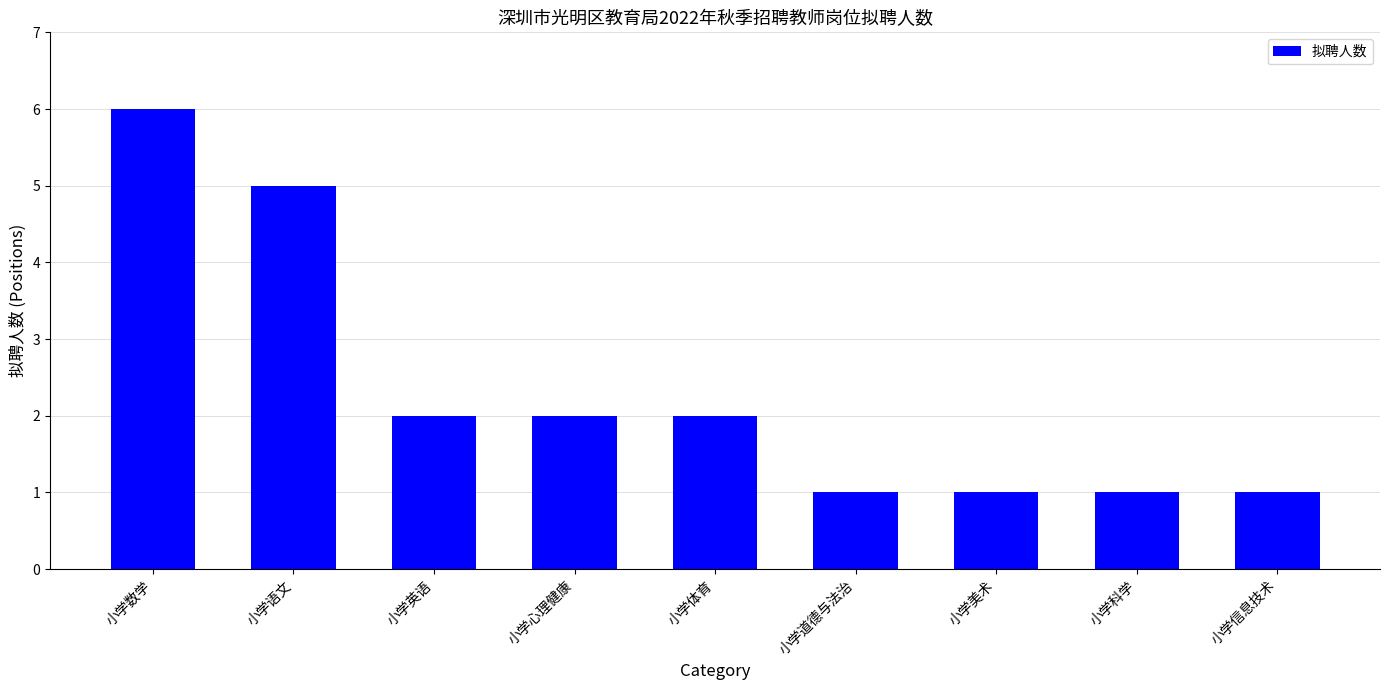

The chart shows a value of 2 at 小学信息技术. True or false?

False